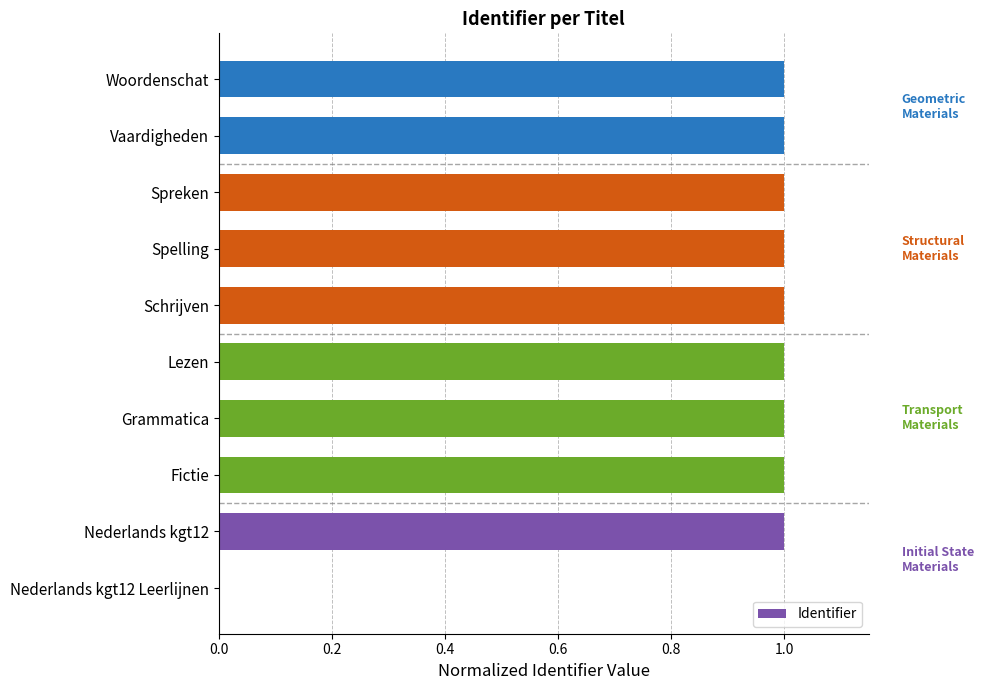

What is the maximum value shown in the chart?

1.0